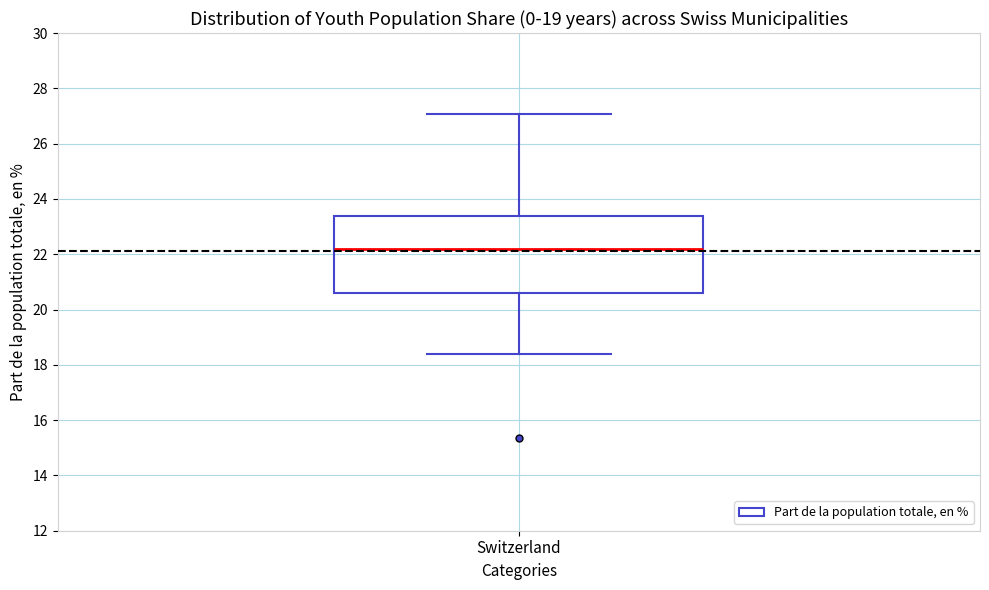

Where does the median line of the box for Switzerland sit on the y-axis? The values are not printed on the chart, so give them approximately, as read against the axis.

22.2